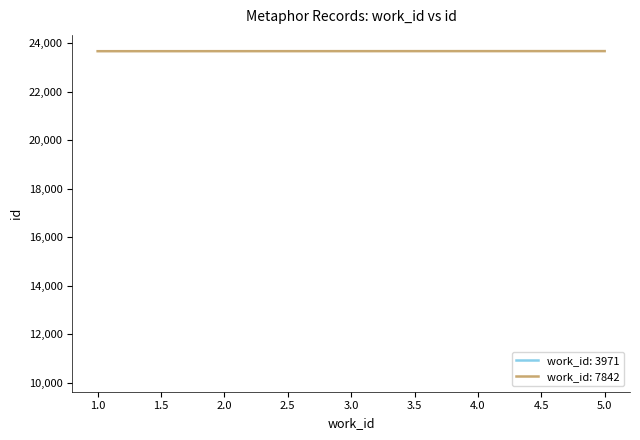

Does the chart display data point markers on the line(s)?

No